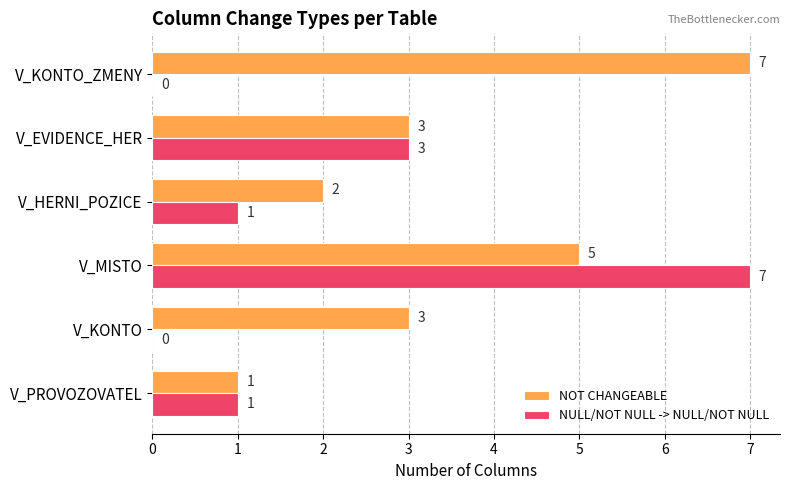

How many NOT CHANGEABLE values are between 2 and 5?

4